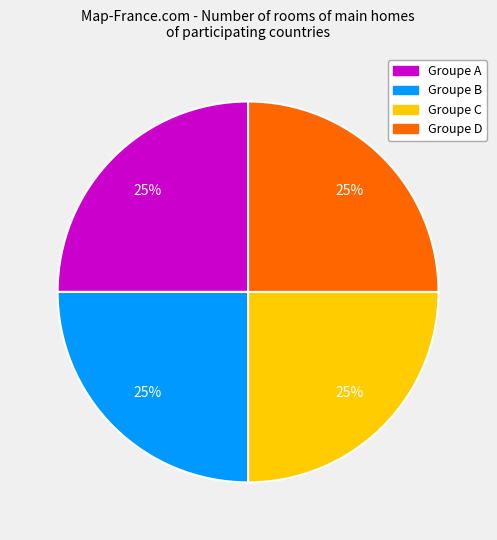

To the nearest percent, what is the average slice percentage?

25%